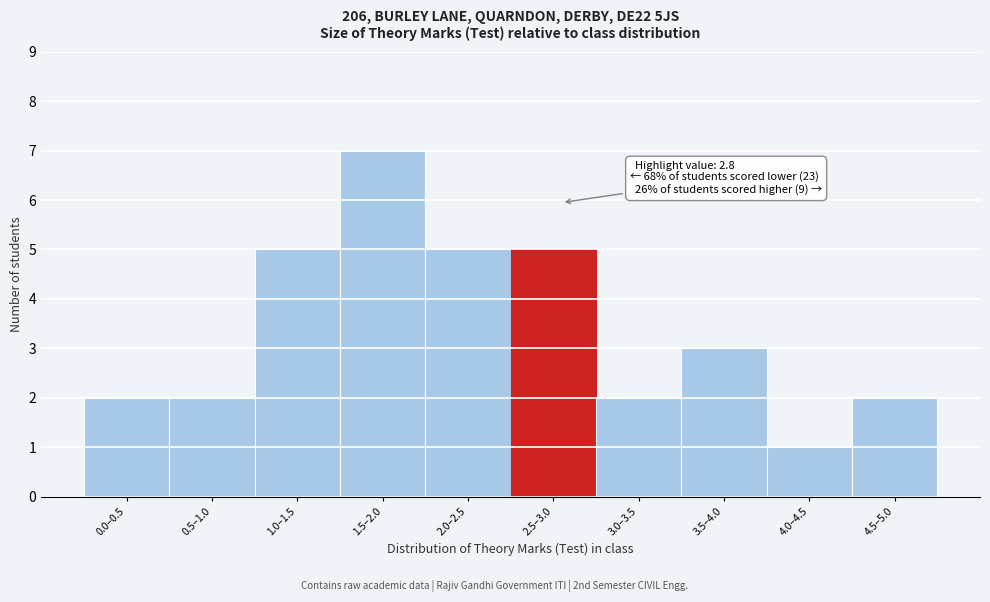

Reading right to left, extract all data points from this chart.

2	1	3	2	5	5	7	5	2	2